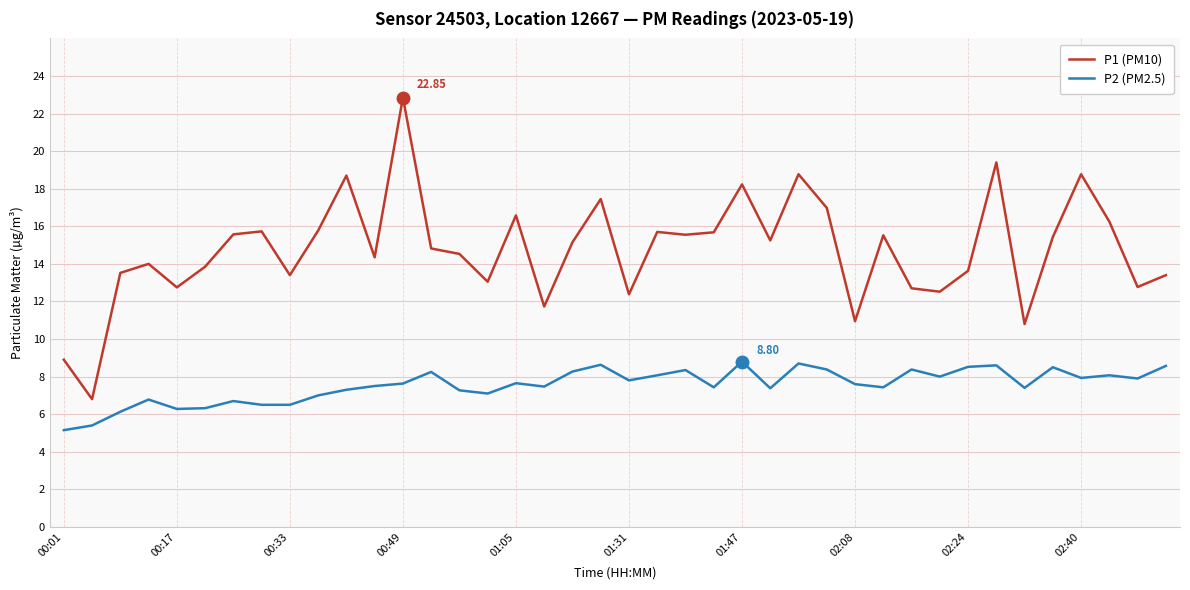

List the series in order of their overall mean, highest first.

P1 (PM10), P2 (PM2.5)